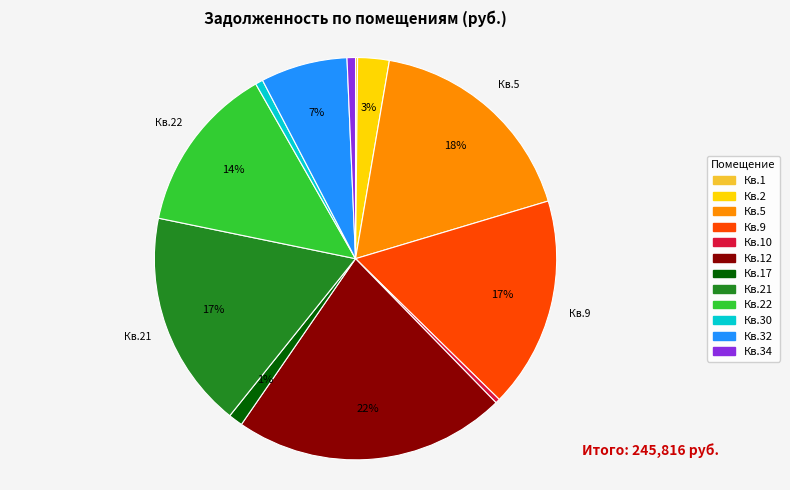

Is there a majority slice in this chart?

No